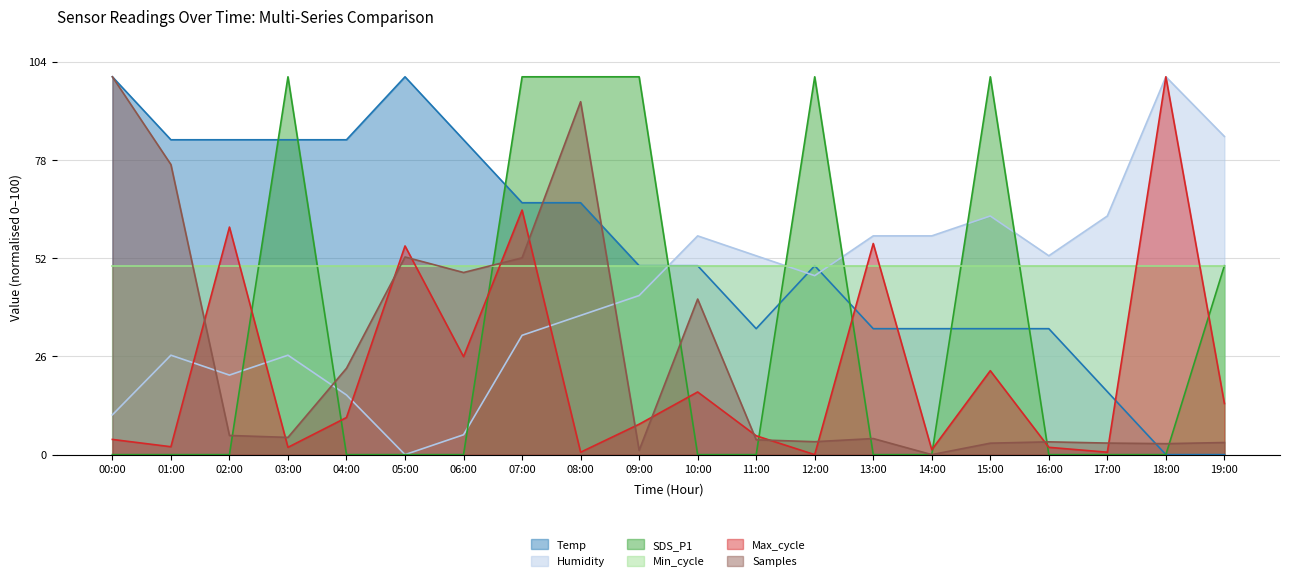

How many values in Max_cycle are above zero?

19